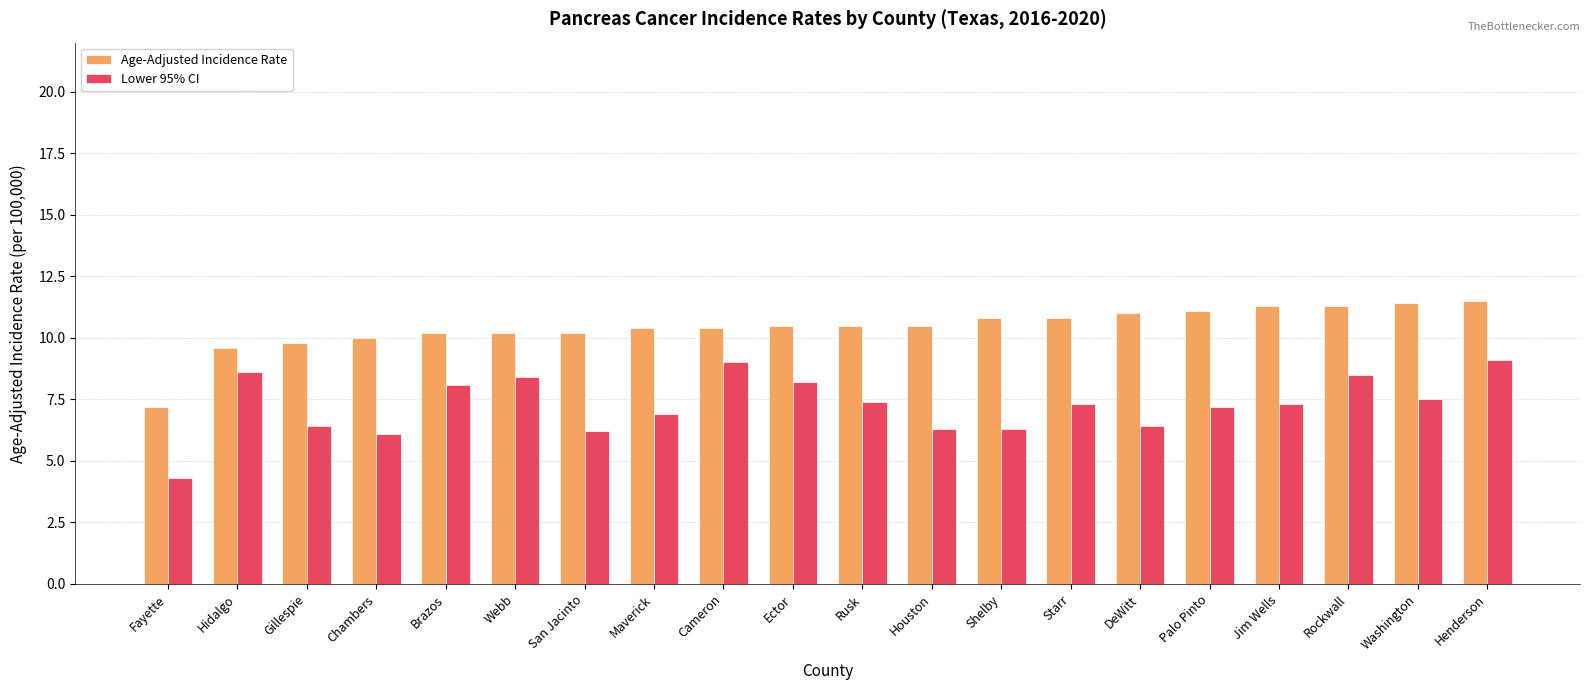

How many values in the Lower 95% CI series exceed 7?

12